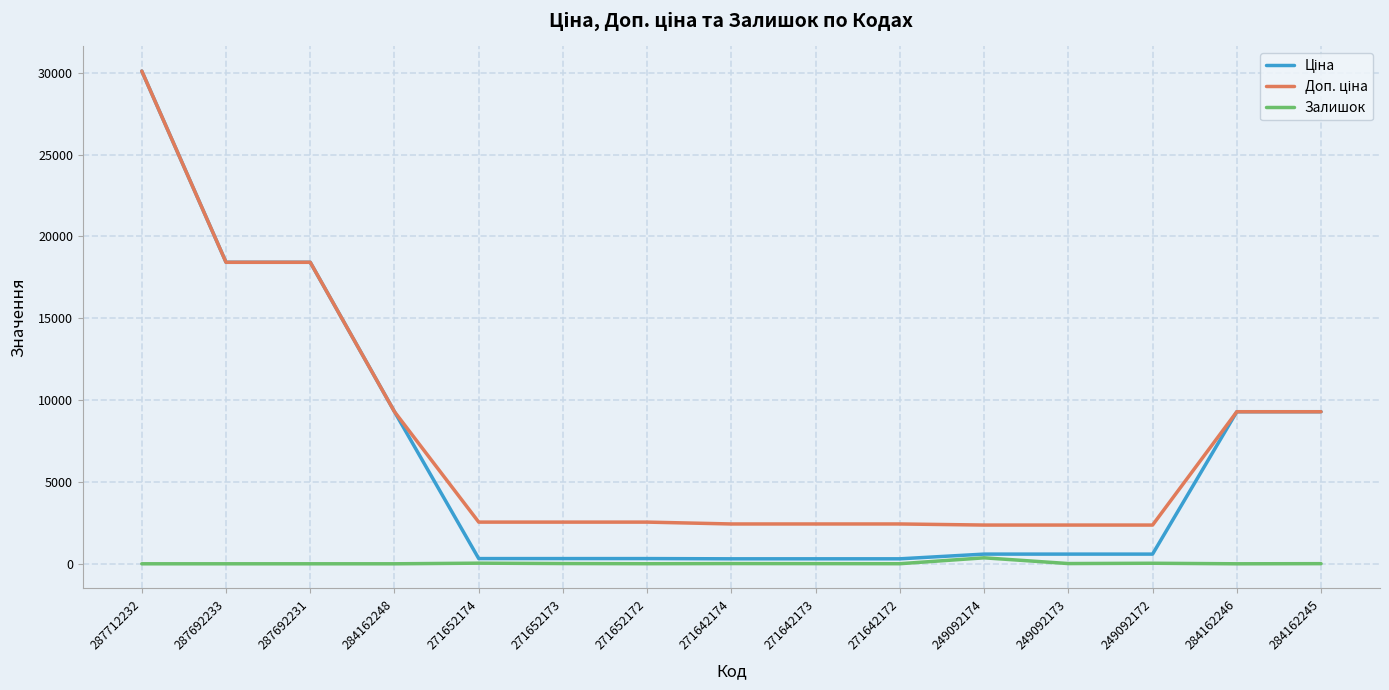

How many lines are shown in the chart?

3